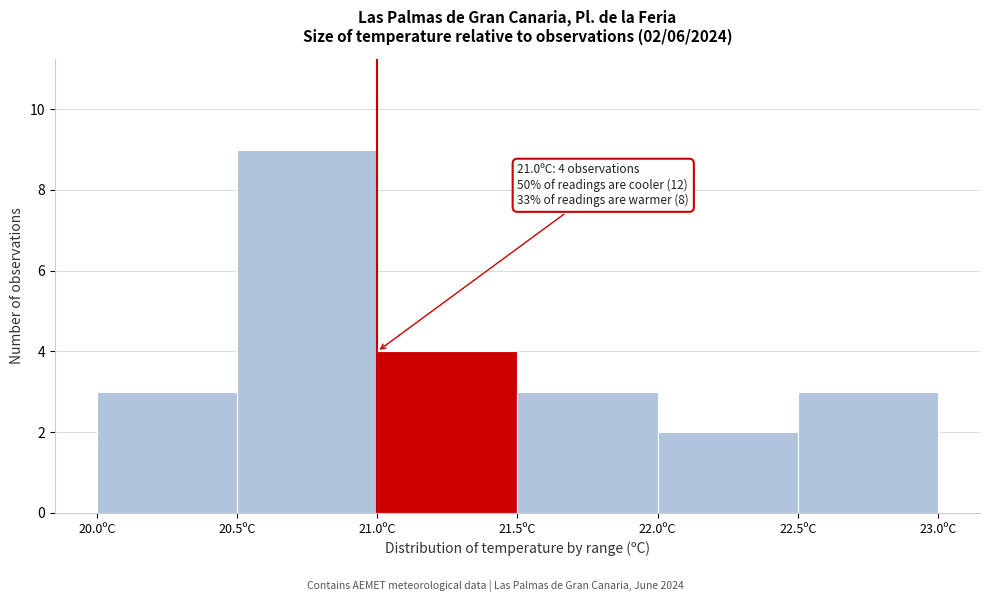

Which range on the x-axis has the tallest bar?

20.5 to 21.0